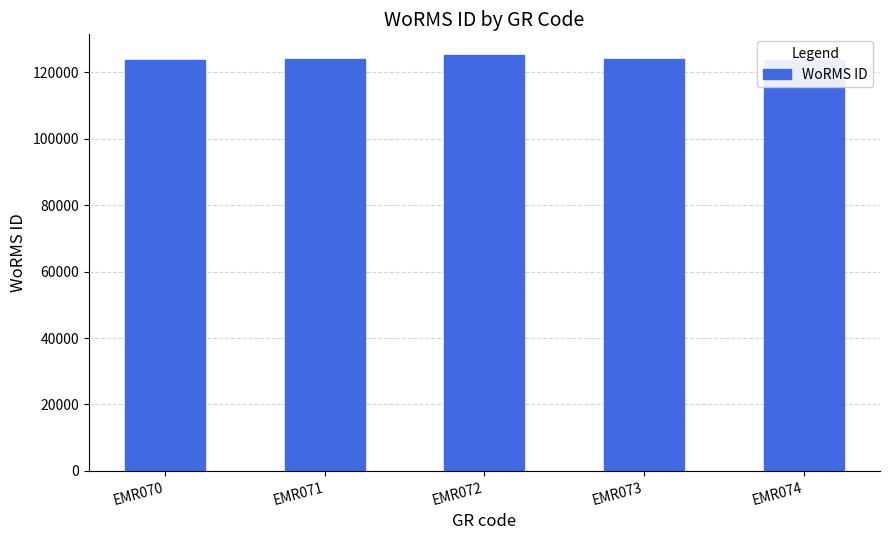

What is the difference between the values at EMR070 and EMR071?

91